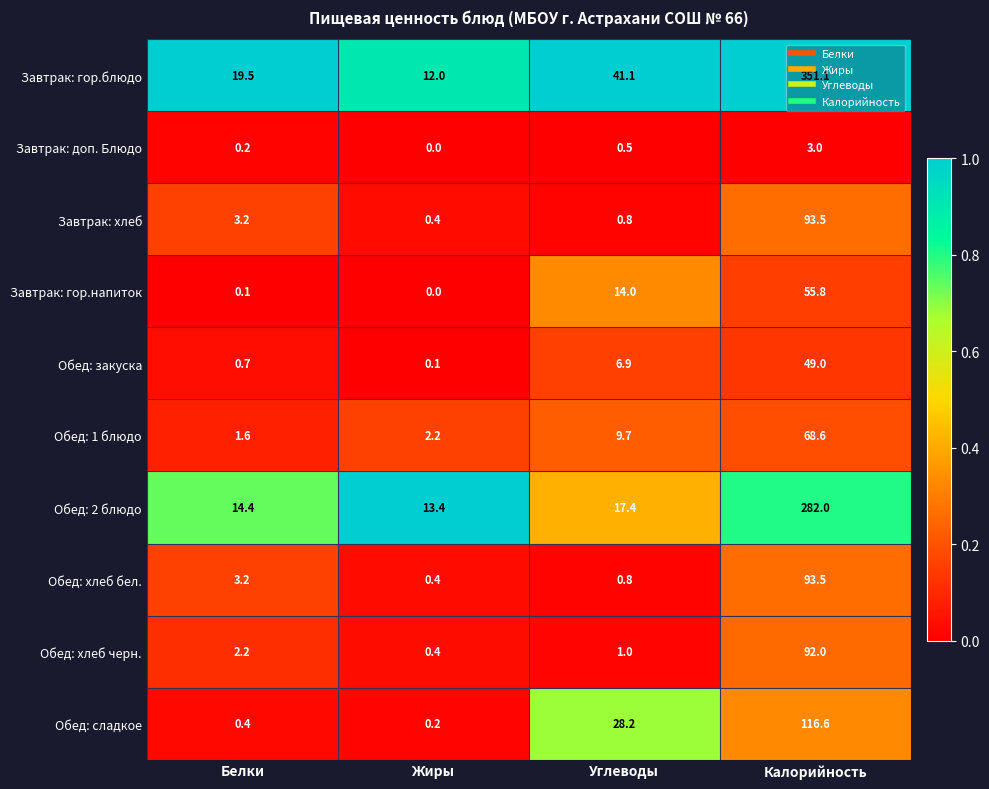

What is the greatest value displayed?

351.1